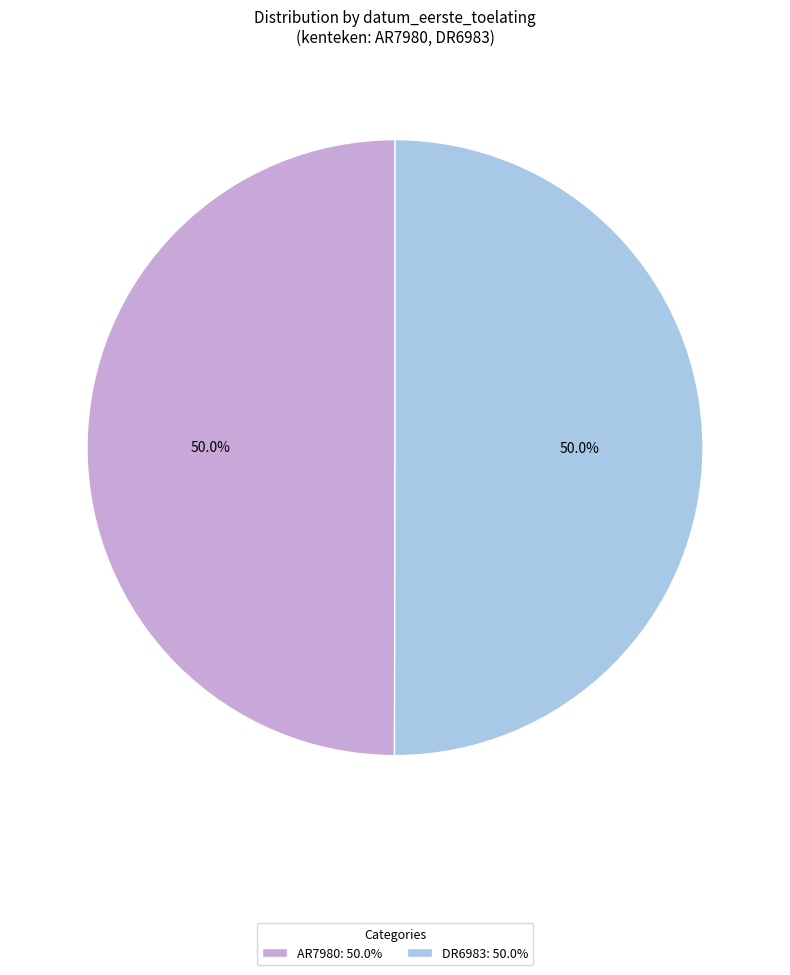

How much of the chart is everything except AR7980: 50.0%?

50.0%